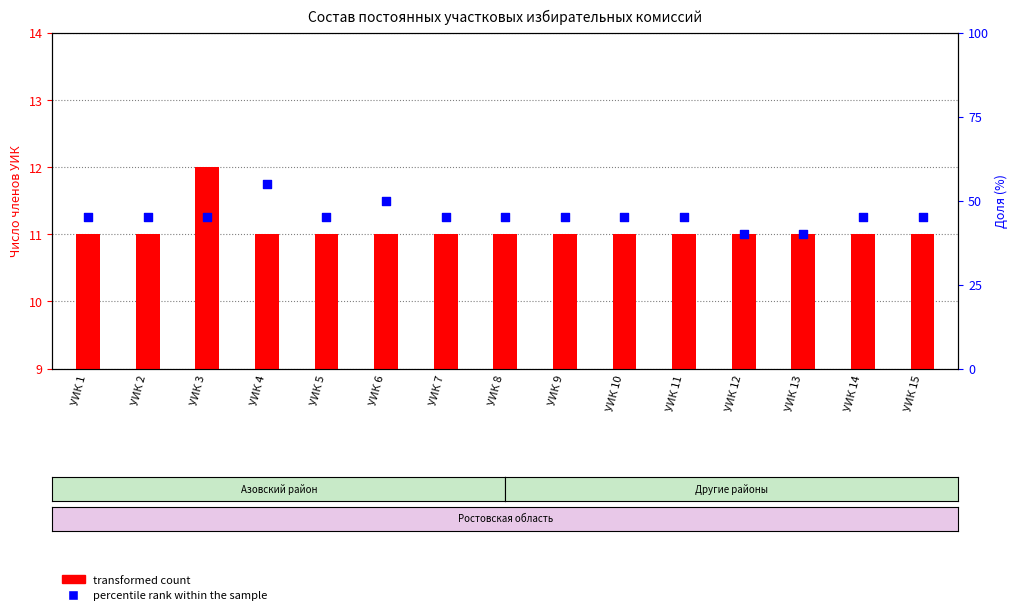

At how many categories does at least one series exceed 31?

15